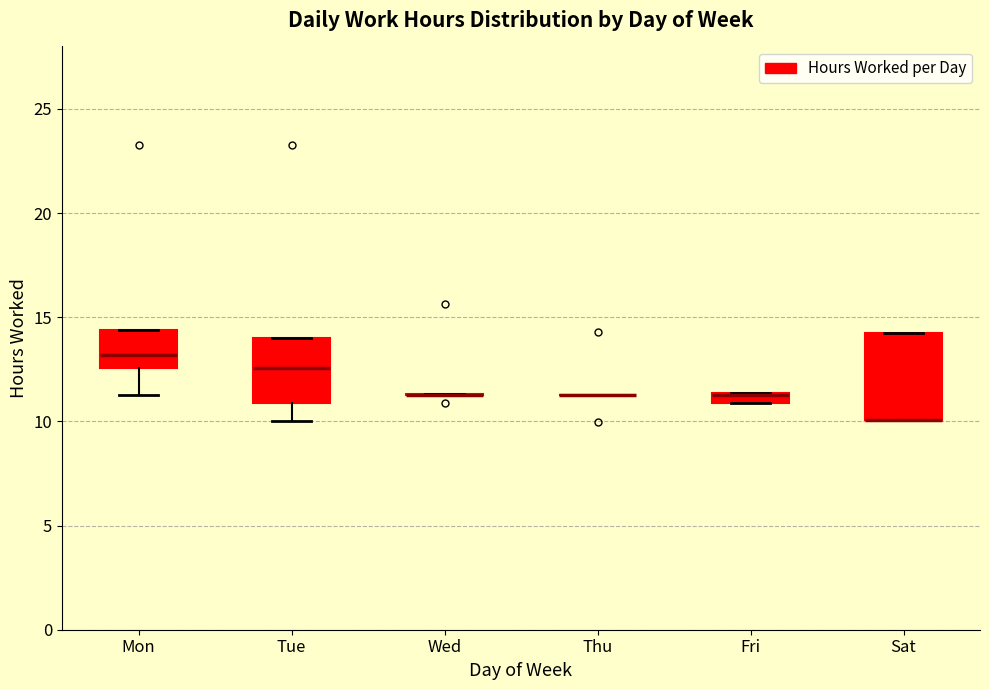

Comparing the boxes themselves (not the whiskers), which one is the tallest?

Sat